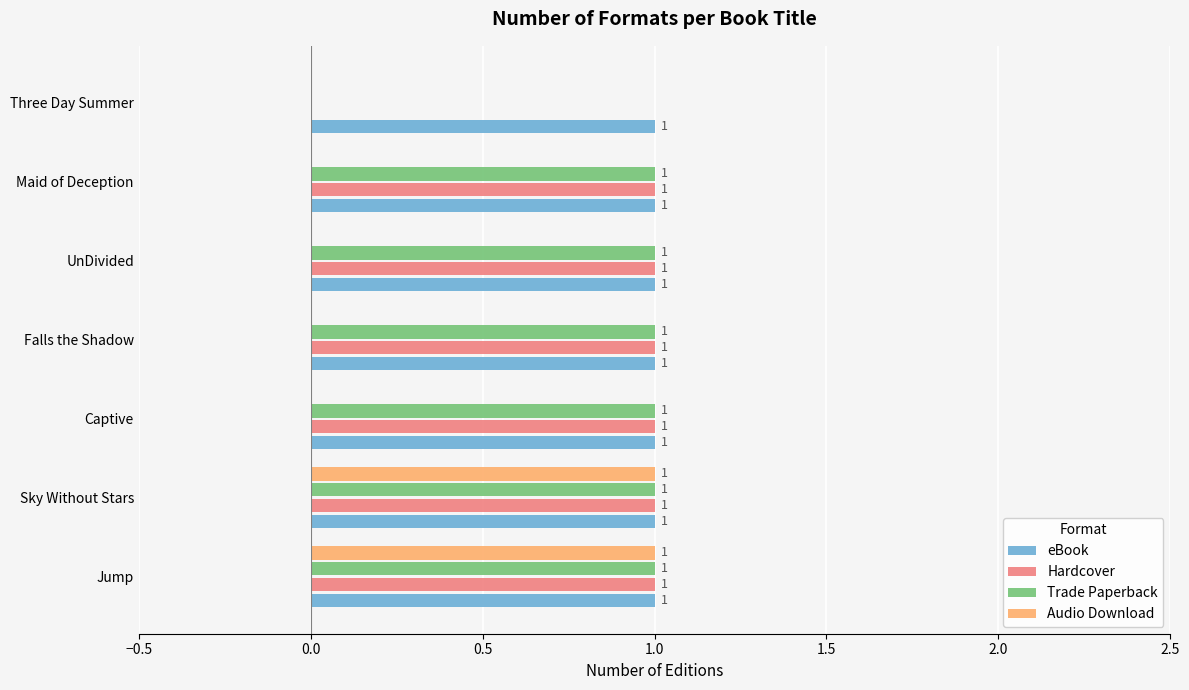

How many Trade Paperback values are between 1 and 2?

6